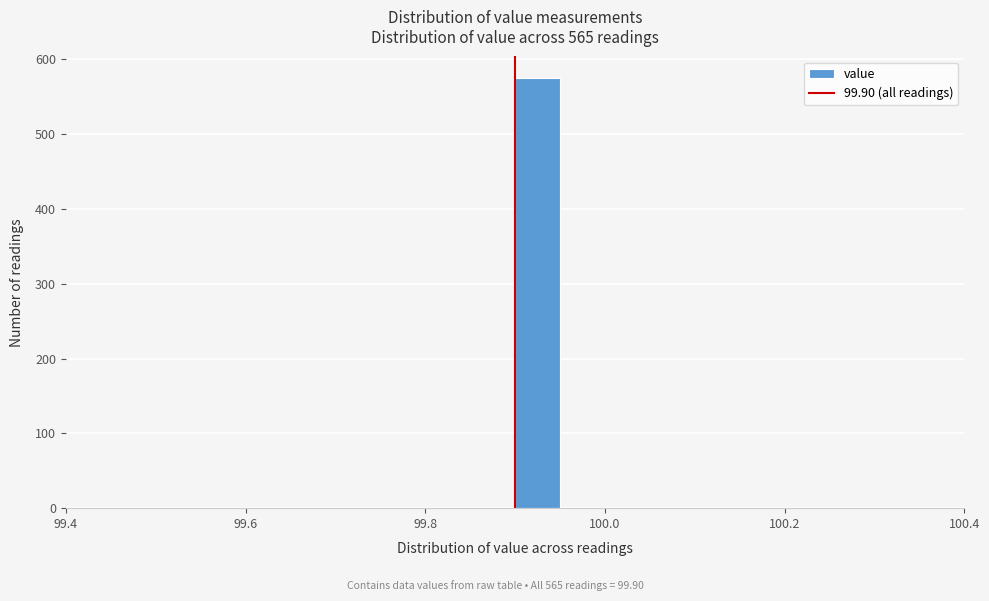

Around what value on the x-axis is the tallest bar? Give the approximate position of its centre, as read against the axis.

99.92